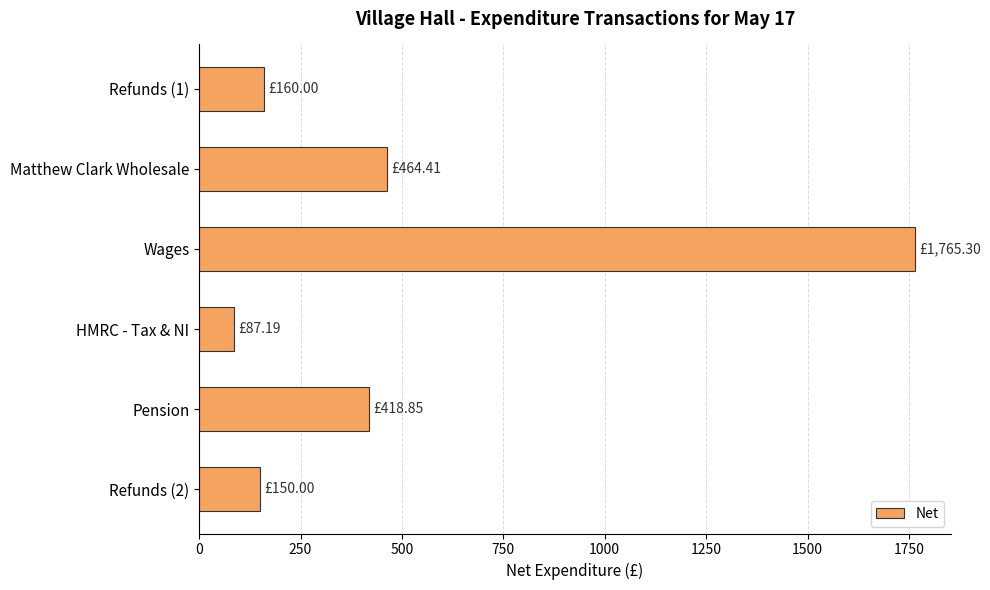

What is the label of the 3rd bar from the top?

Wages